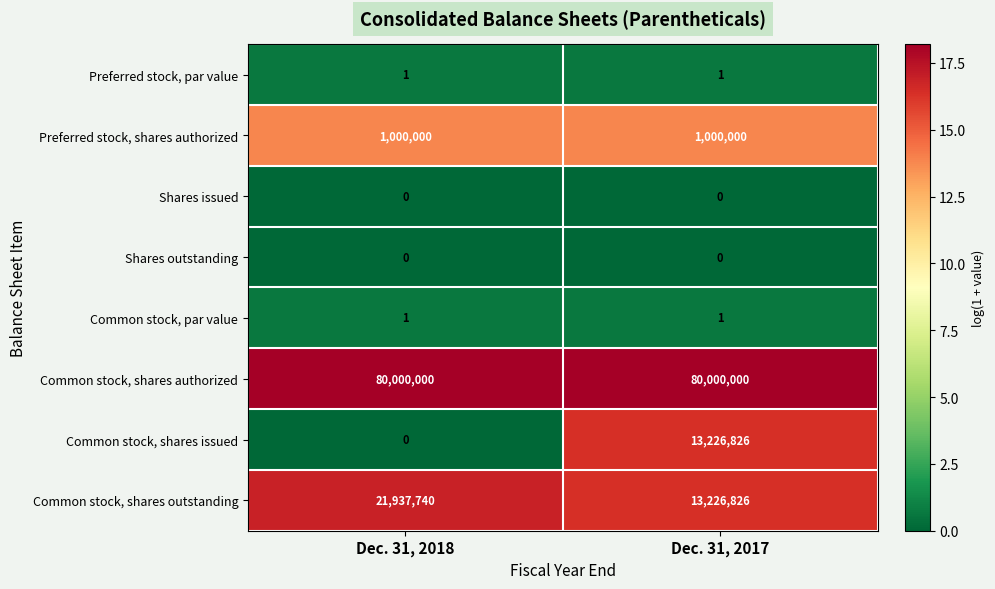

True or false: Preferred stock, shares authorized has a value of 1000000 at Dec. 31, 2017.

True